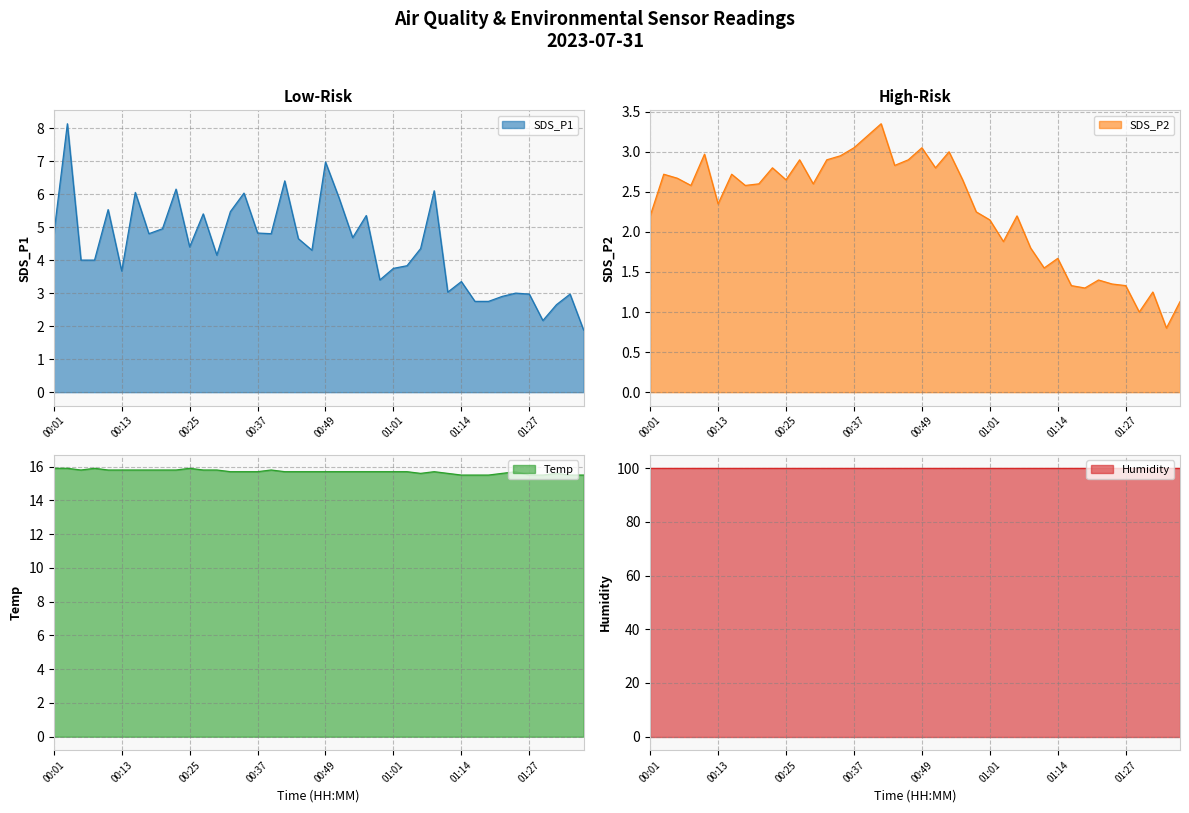

What is the smallest value displayed?

0.8